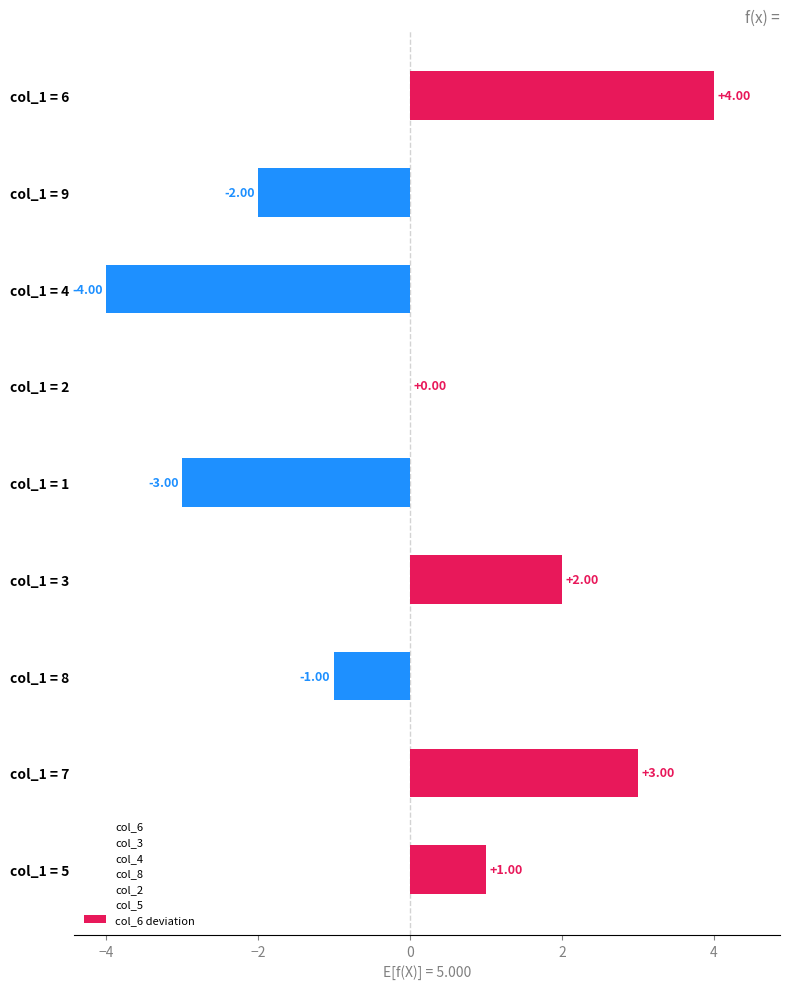

Which series has the largest total across all categories?

col_6